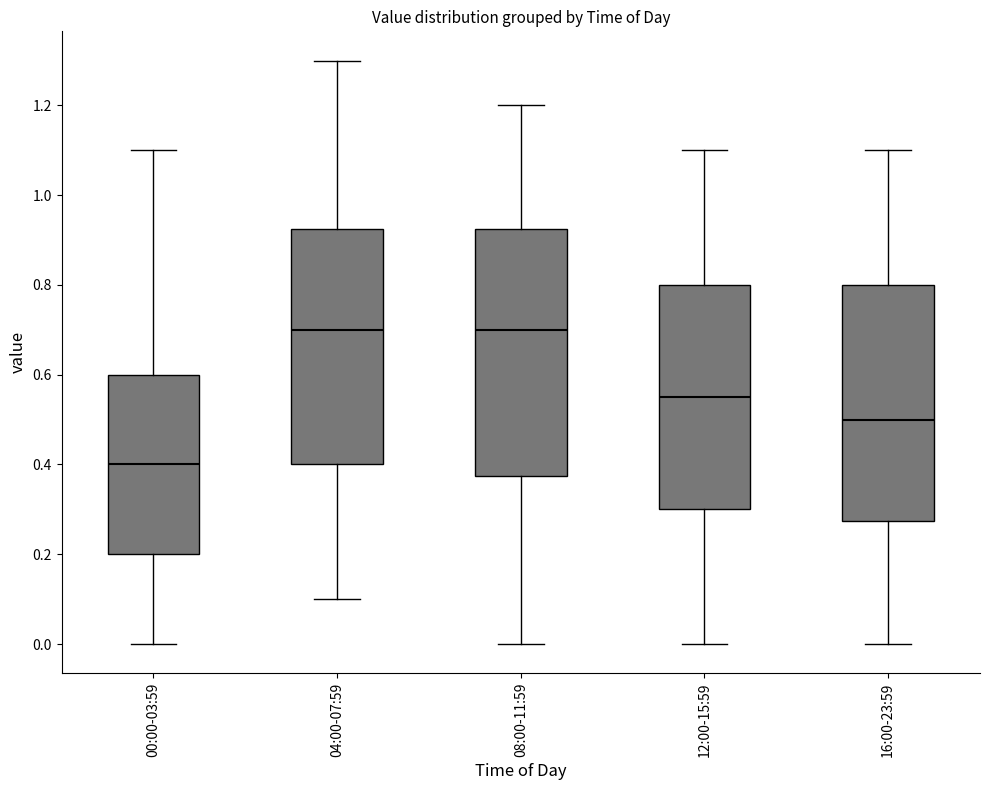

Reading left to right, transcribe this box plot: for each box, give where its median line is, the range the box spans, and where its two whiskers end, as read against the y-axis. The values are not printed on the chart, so give them approximately, as read against the axis.

00:00-03:59: median 0.40, box 0.20 to 0.60, whiskers 0.00 to 1.10
04:00-07:59: median 0.70, box 0.40 to 0.92, whiskers 0.10 to 1.30
08:00-11:59: median 0.70, box 0.38 to 0.92, whiskers 0.00 to 1.20
12:00-15:59: median 0.56, box 0.30 to 0.80, whiskers 0.00 to 1.10
16:00-23:59: median 0.50, box 0.28 to 0.80, whiskers 0.00 to 1.10